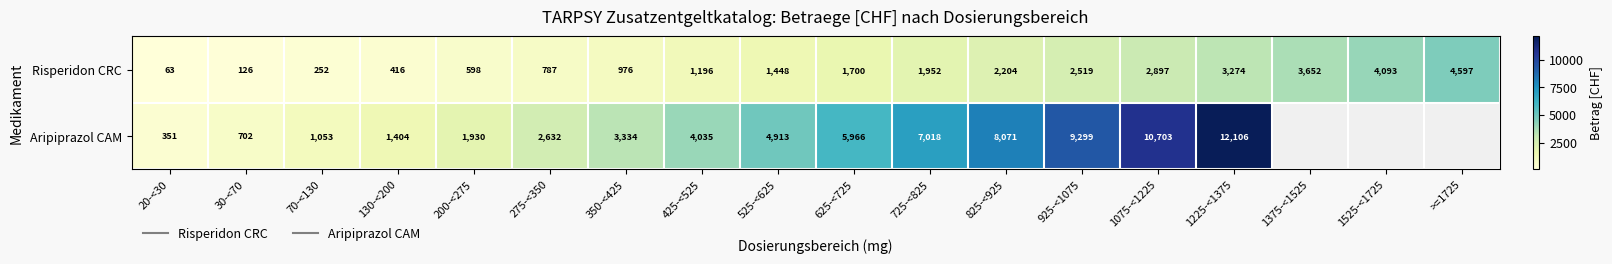

At which label does Aripiprazol CAM first exceed 3333?

350-<425